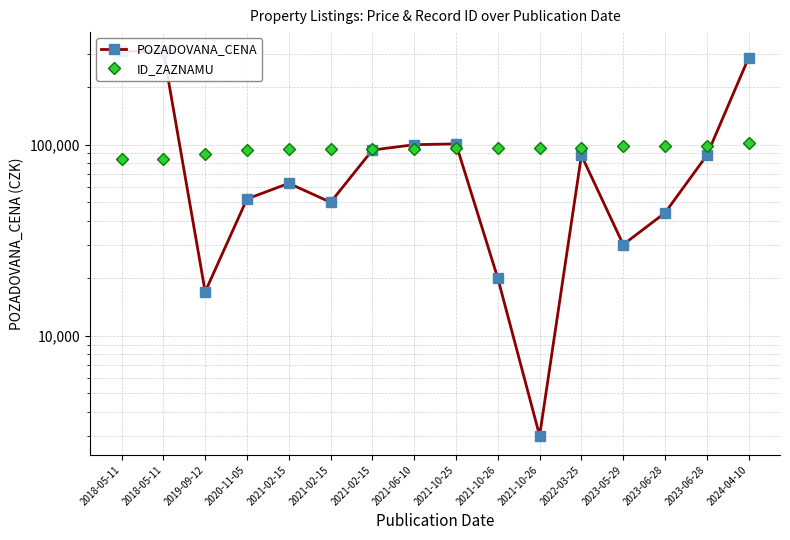

What is the sum of all POZADOVANA_CENA values?

1650510